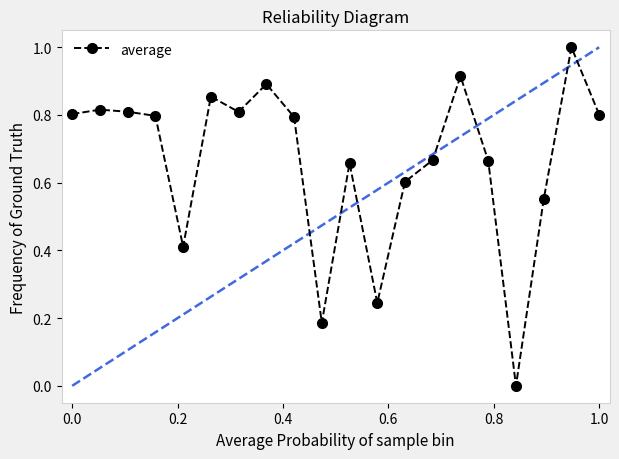

What is the greatest value displayed?

1.0